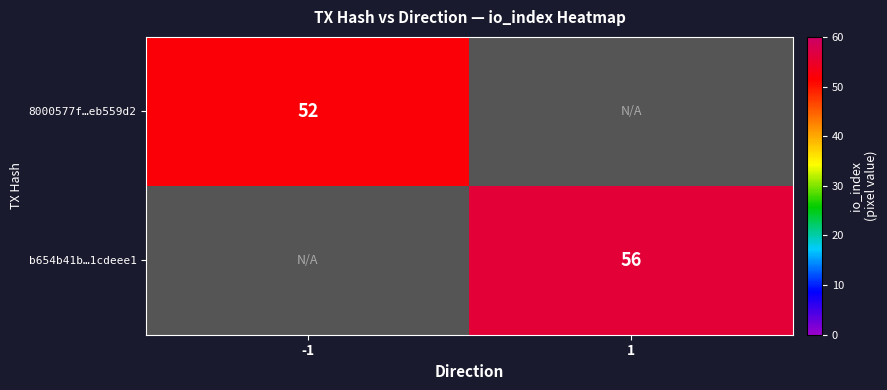

Is the value of b654b41b…1cdeee1 at 1 greater than the value of 8000577f…eb559d2 at -1?

Yes